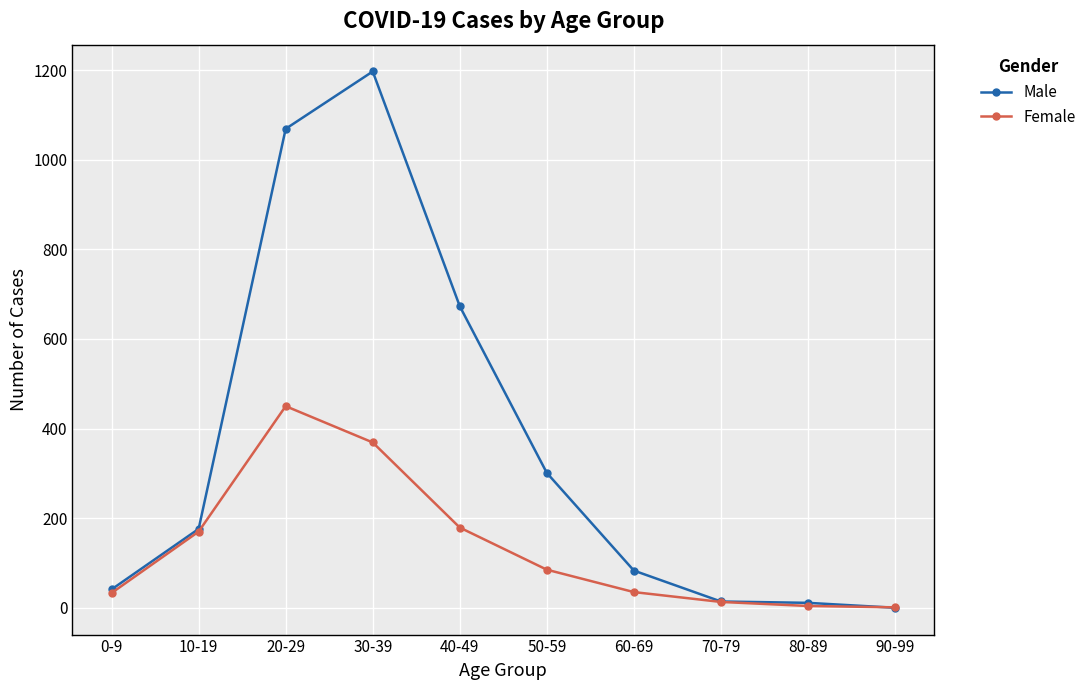

The Male series shows 1197 at 30-39. True or false?

True